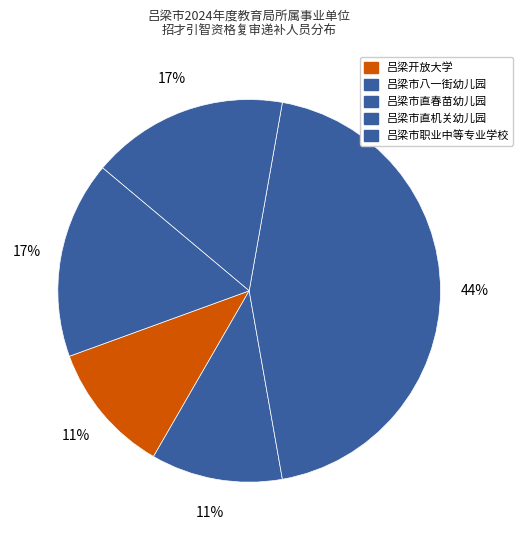

How many segments does this pie chart have?

5